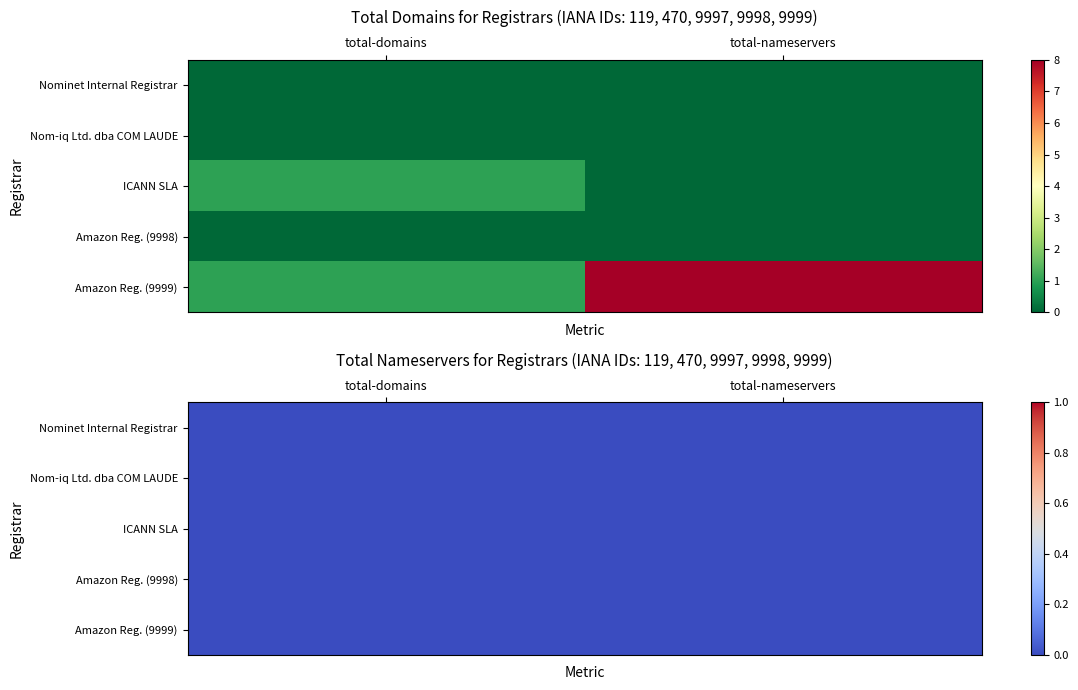

True or false: Amazon Registry Services (9999) has a value of 1 at total-domains.

True